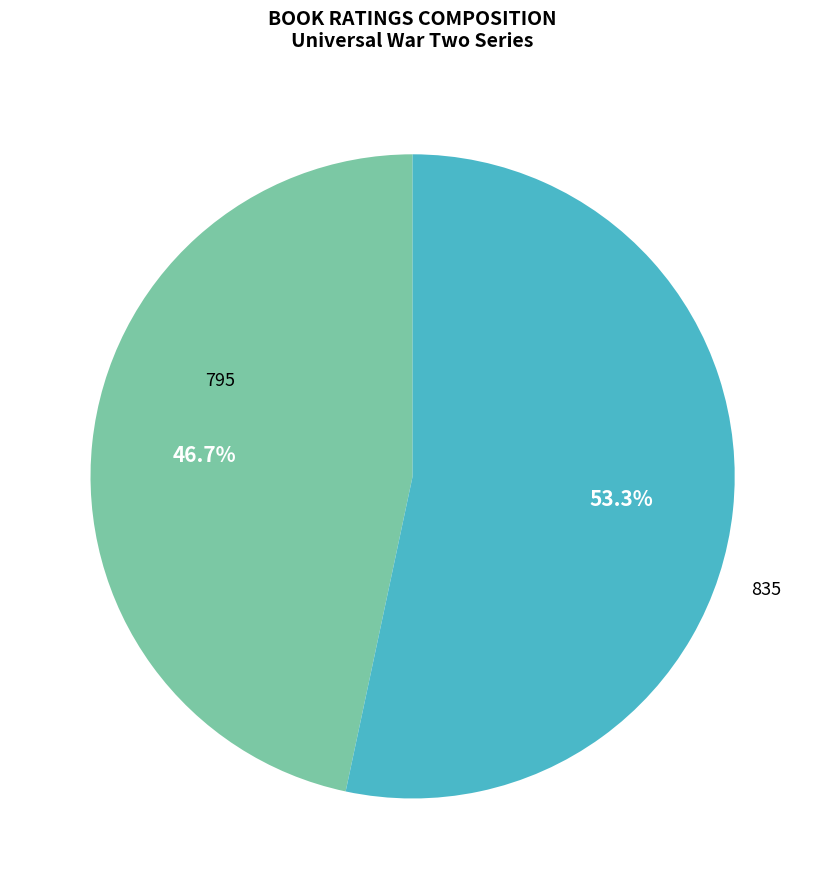

Approximately how many times larger is the value at 835 compared to 795?

1.1